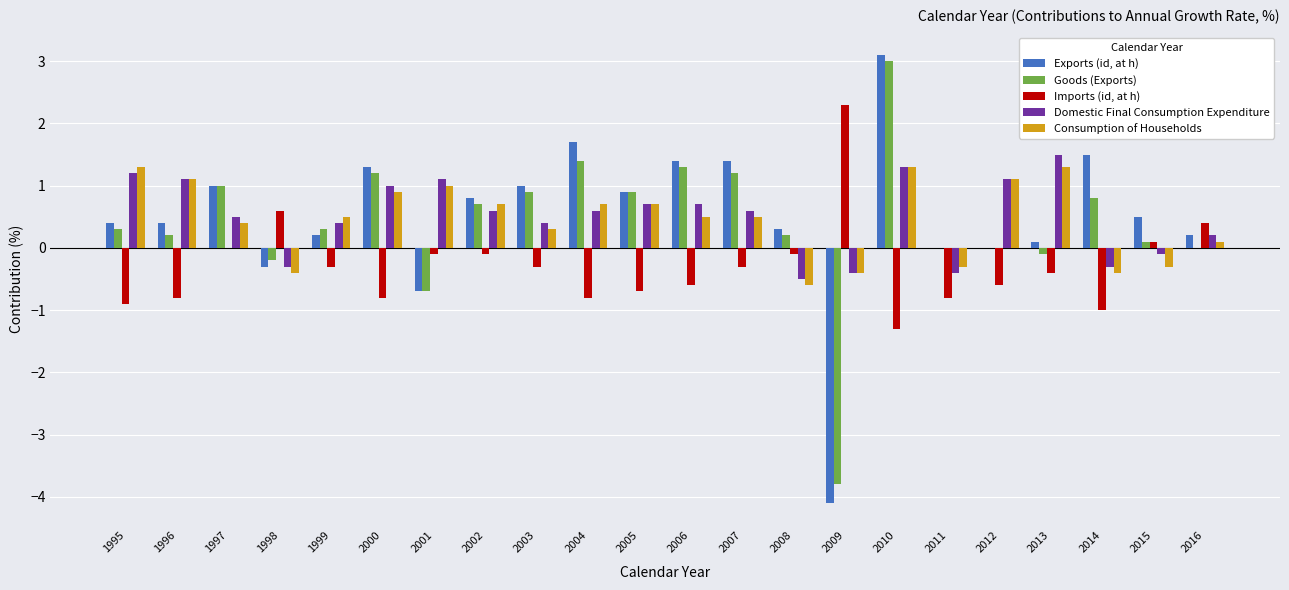

The Goods (Exports) series shows 0.8 at 2014. True or false?

True